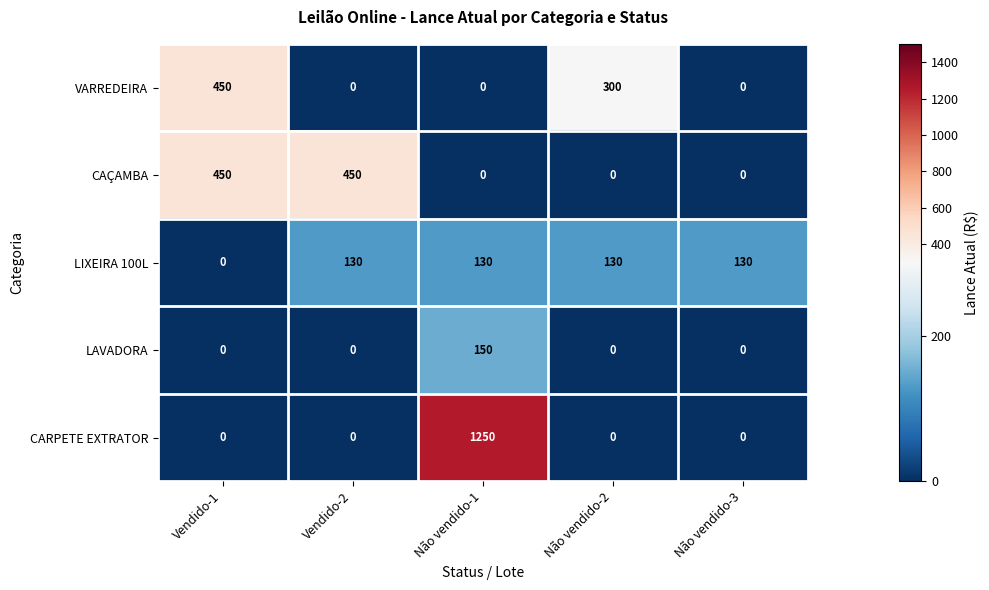

Which series has the largest range (max minus min)?

CARPETE EXTRATOR